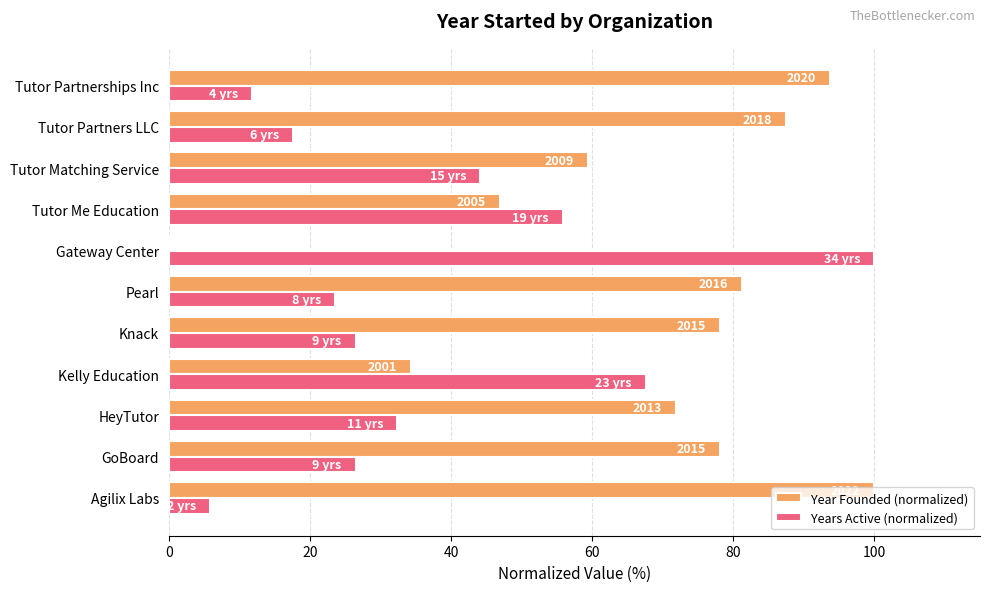

What are all the series names shown in the legend?

Year Founded (normalized), Years Active (normalized)